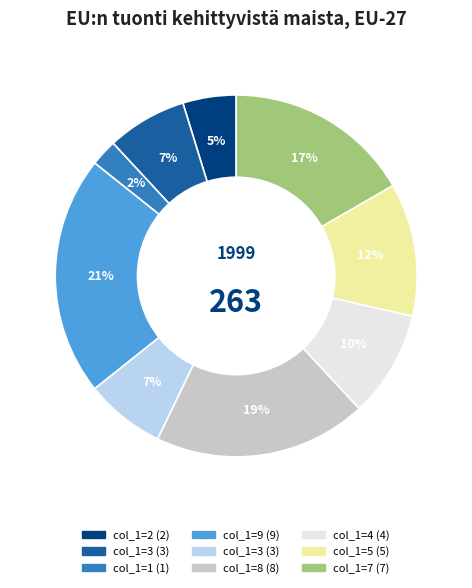

Does any single category account for the majority?

No